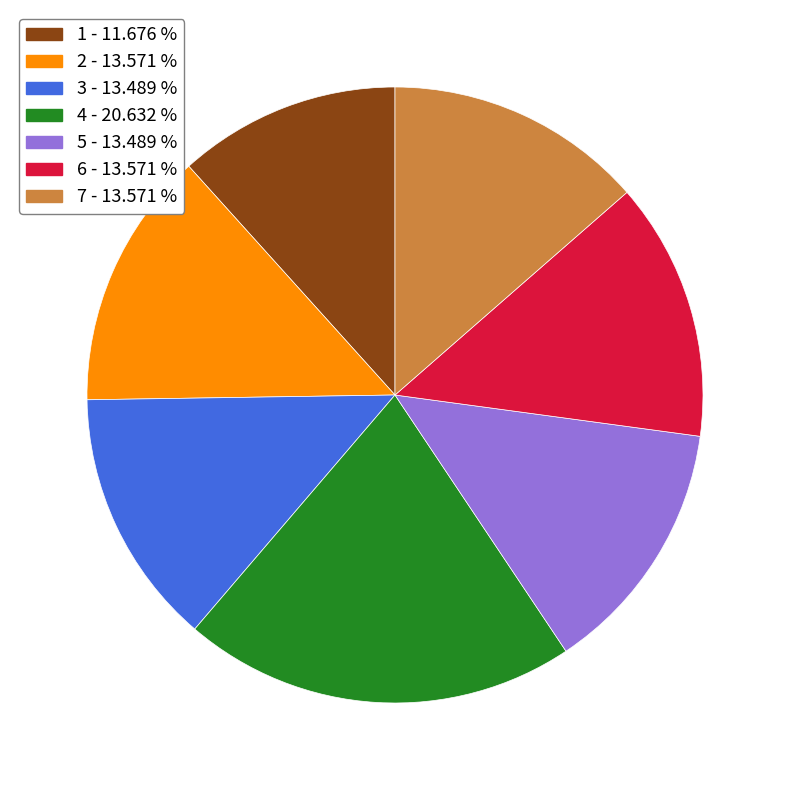

True or false: 6 accounts for 14% of the total.

True